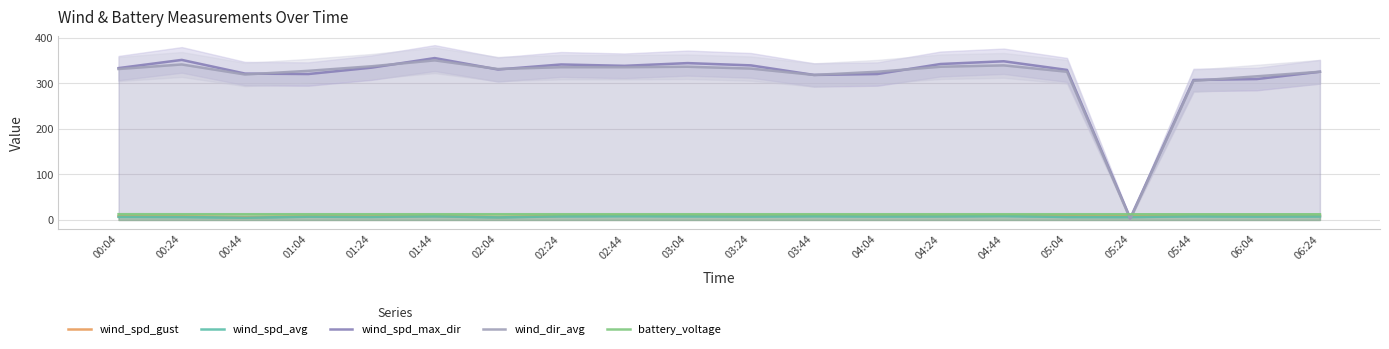

Is the value of battery_voltage at 03:24 greater than the value of wind_spd_avg at 01:24?

Yes